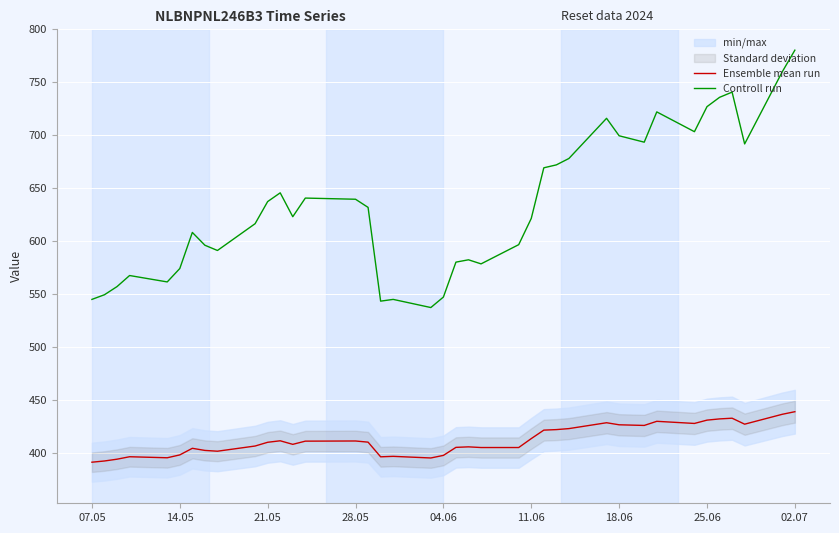

List the series in order of their peak value, lowest first.

Ensemble mean run, Controll run